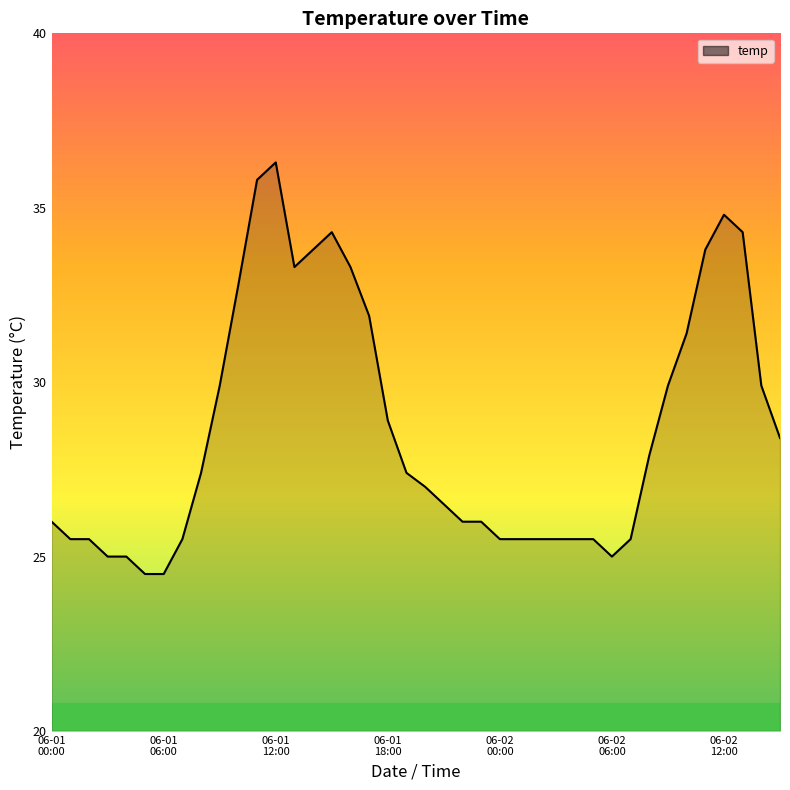

Does the chart have visible grid lines?

No